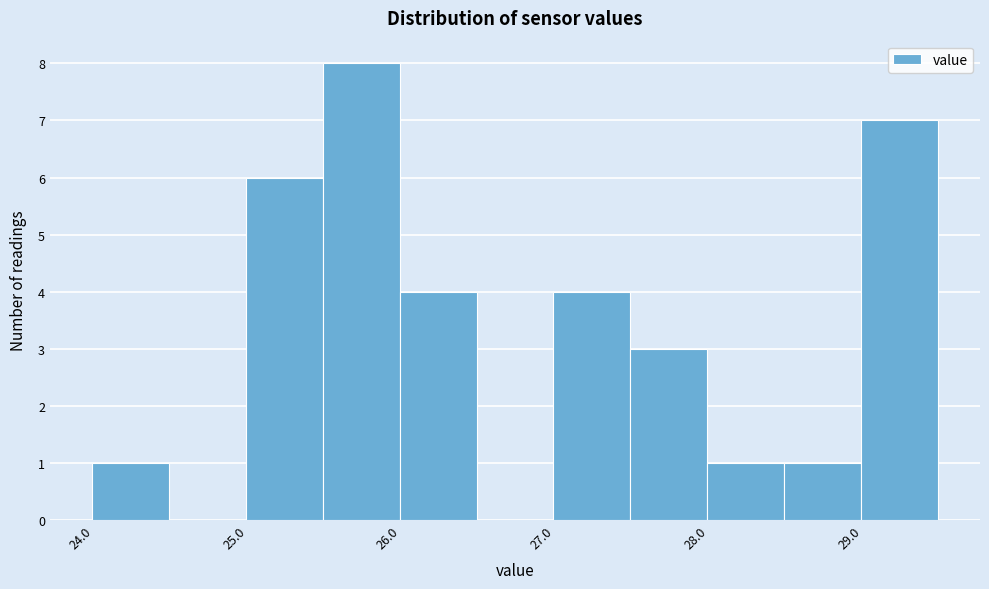

Reading left to right, transcribe this chart: for each bar, give the range it covers on the x-axis and its height. Neither the bar edges nor the heights are printed on the chart, so give them approximately, as read against the axes.

23.99 to 24.49: 1
24.49 to 24.99: 0
24.99 to 25.49: 6
25.49 to 25.99: 8
25.99 to 26.49: 4
26.49 to 26.99: 0
26.99 to 27.49: 4
27.49 to 27.99: 3
27.99 to 28.49: 1
28.49 to 28.99: 1
28.99 to 29.49: 7